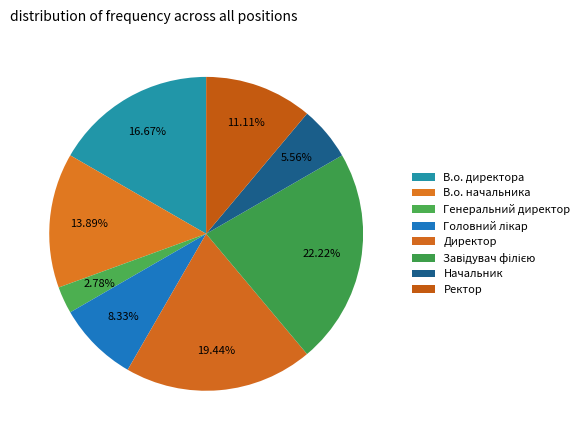

What percentage is NOT represented by Ректор?

88.9%